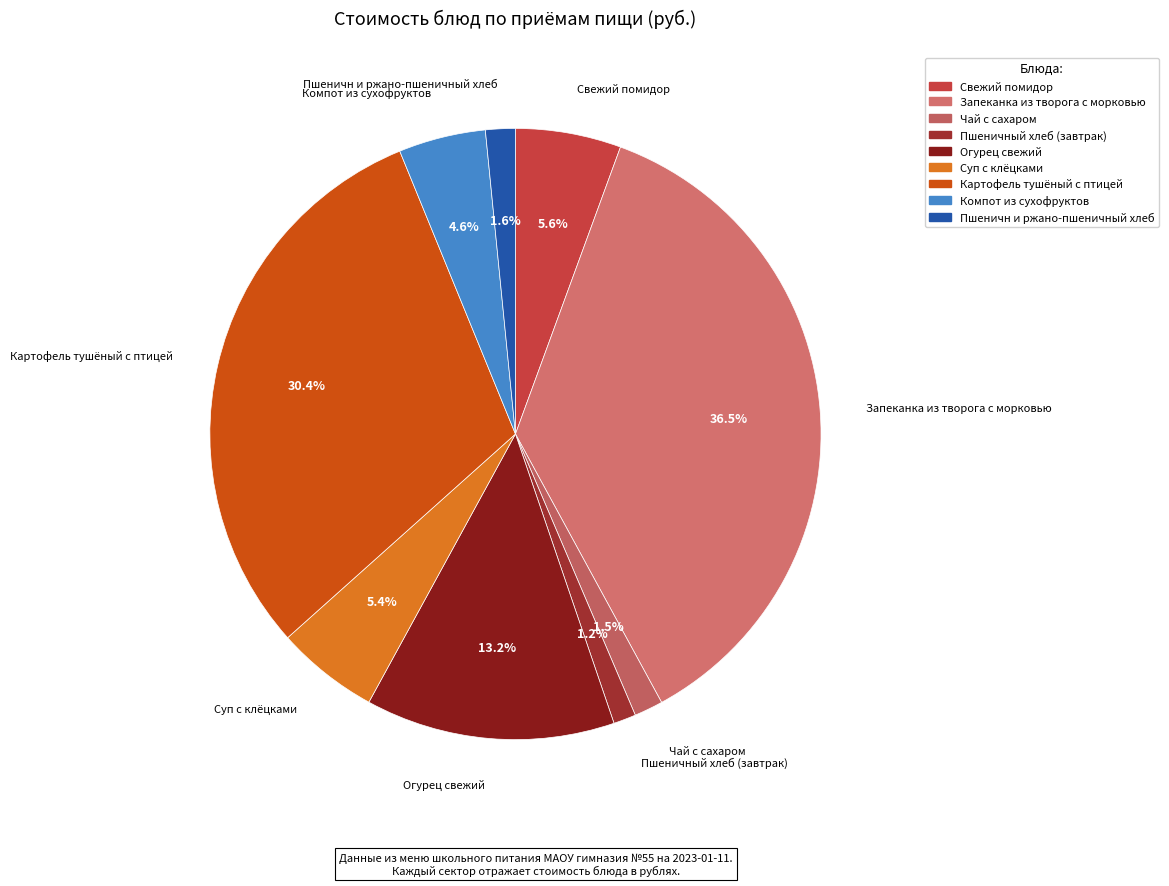

How many slices are in this pie chart?

9